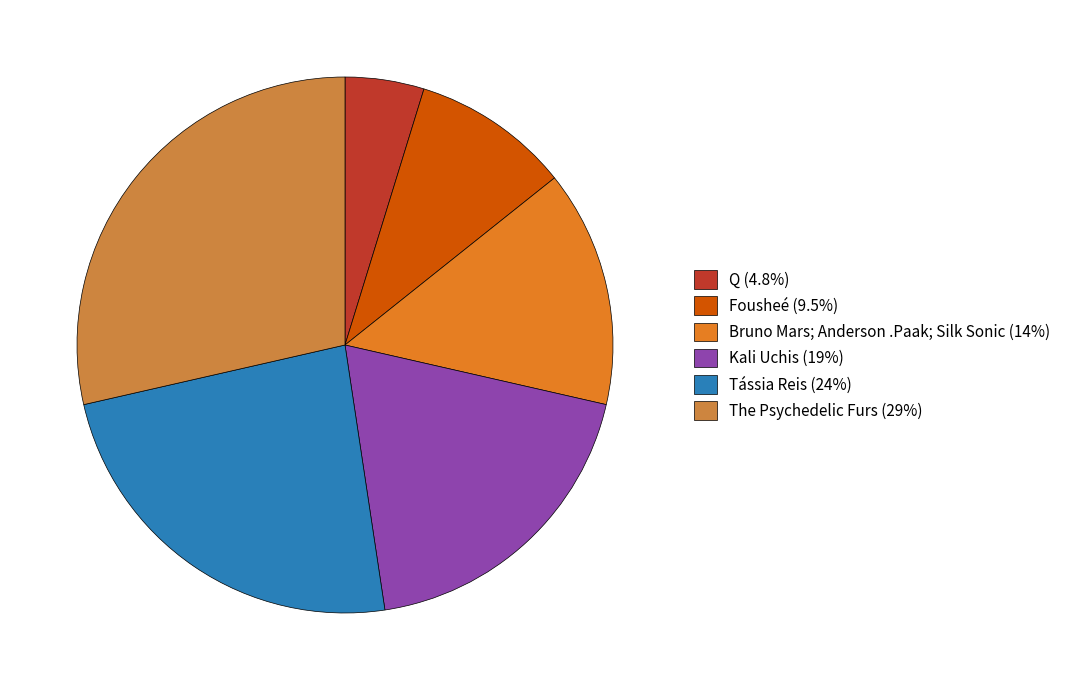

Approximately how many times larger is the value at Q compared to The Psychedelic Furs?

0.2